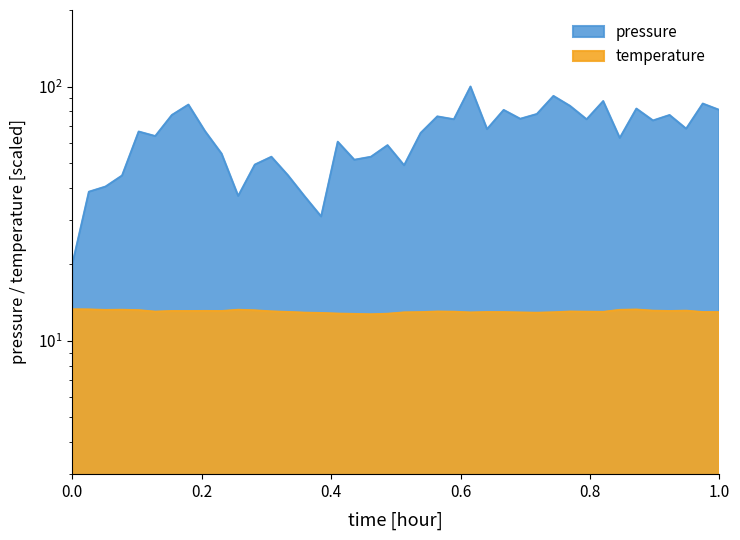

Count the number of categories in the chart.

40